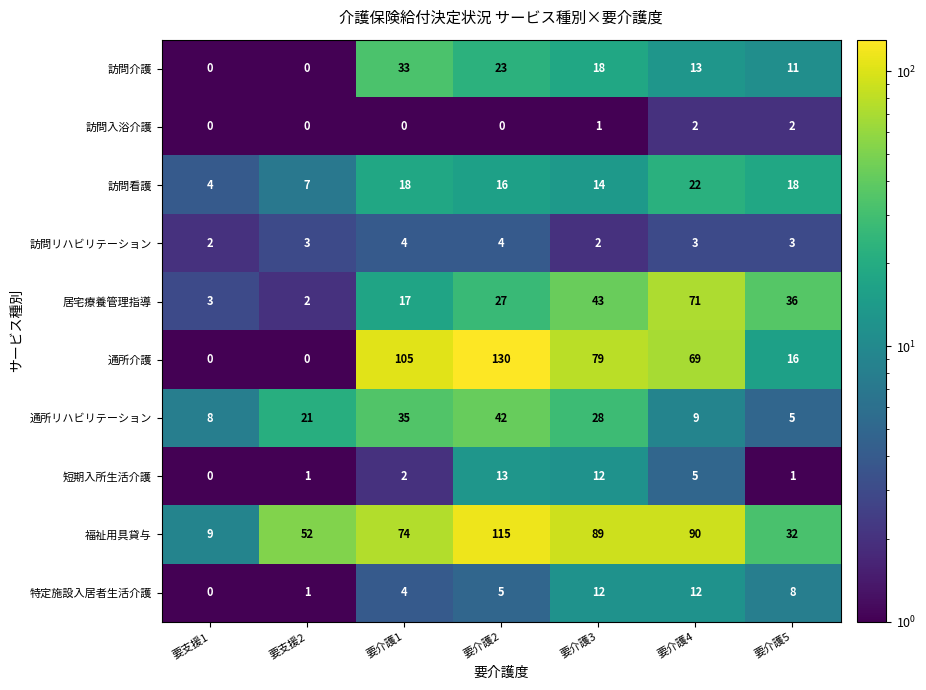

At which label is 訪問入浴介護 closest to 1?

要介護3